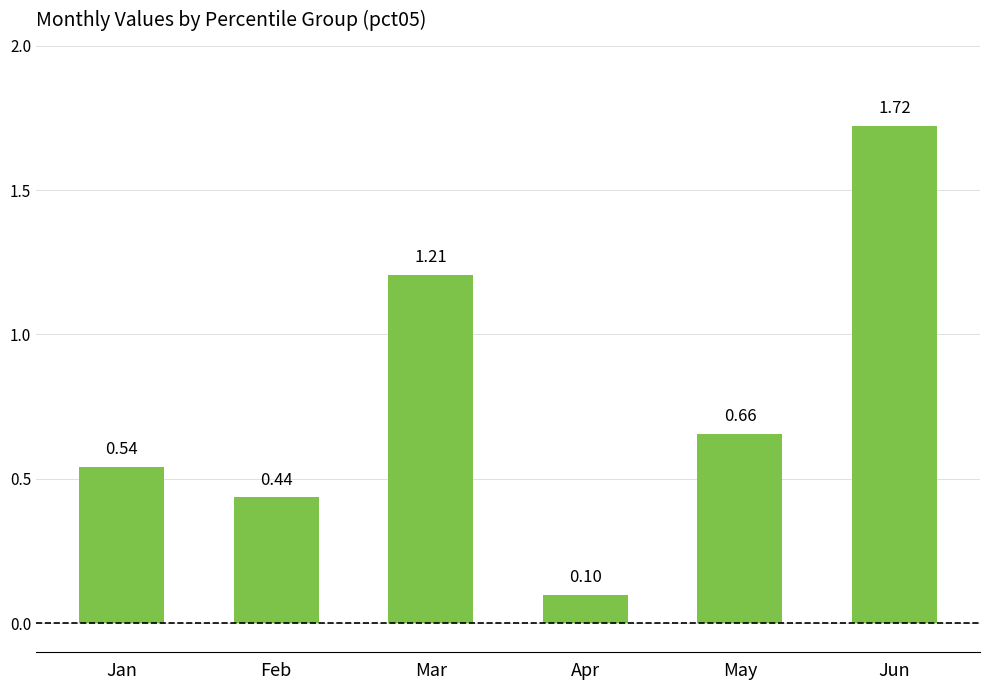

What is the sum of the values at May and Jun?

2.4